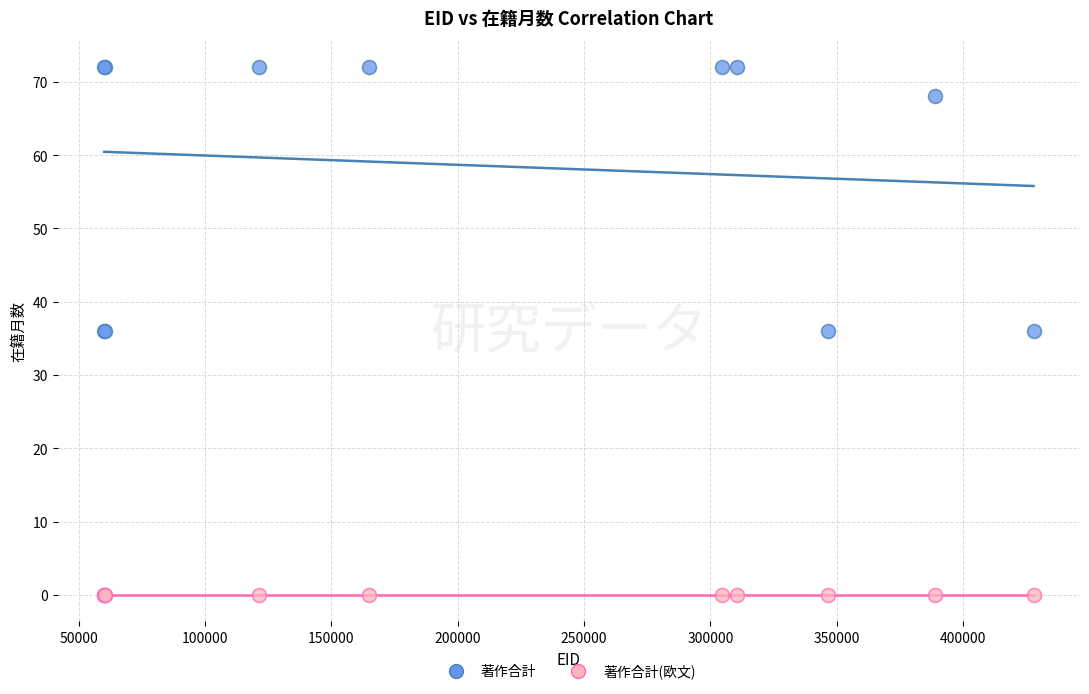

In the 著作合計 series, what Y value is closest to 54?

68